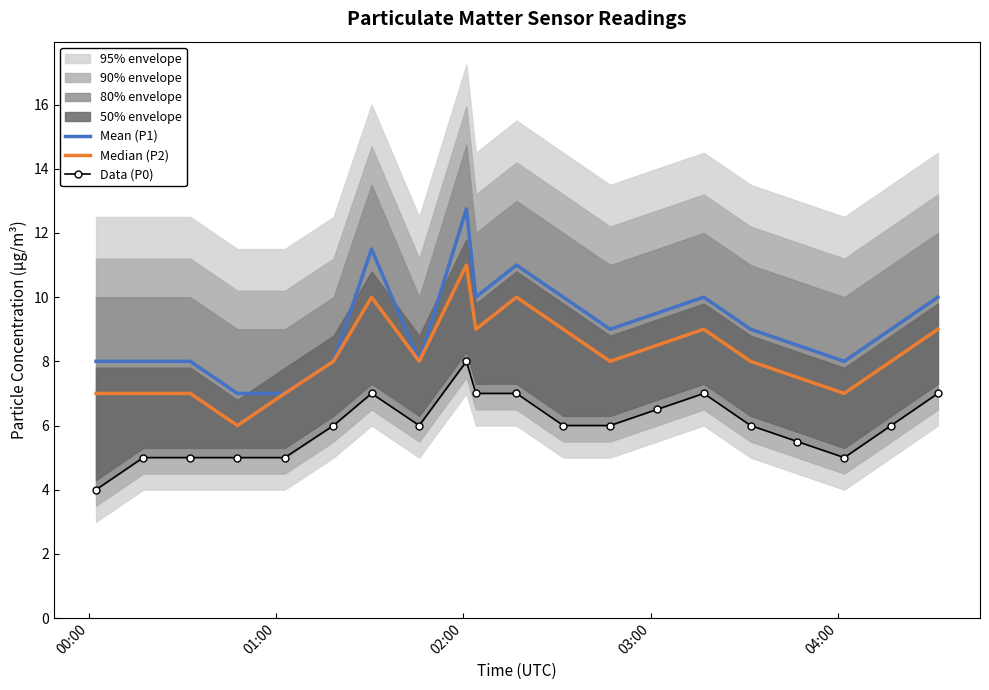

At how many categories does at least one series exceed 10?

3